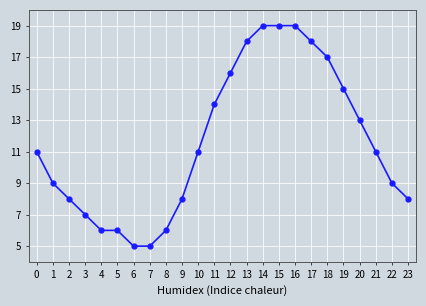

How many lines are shown in the chart?

1